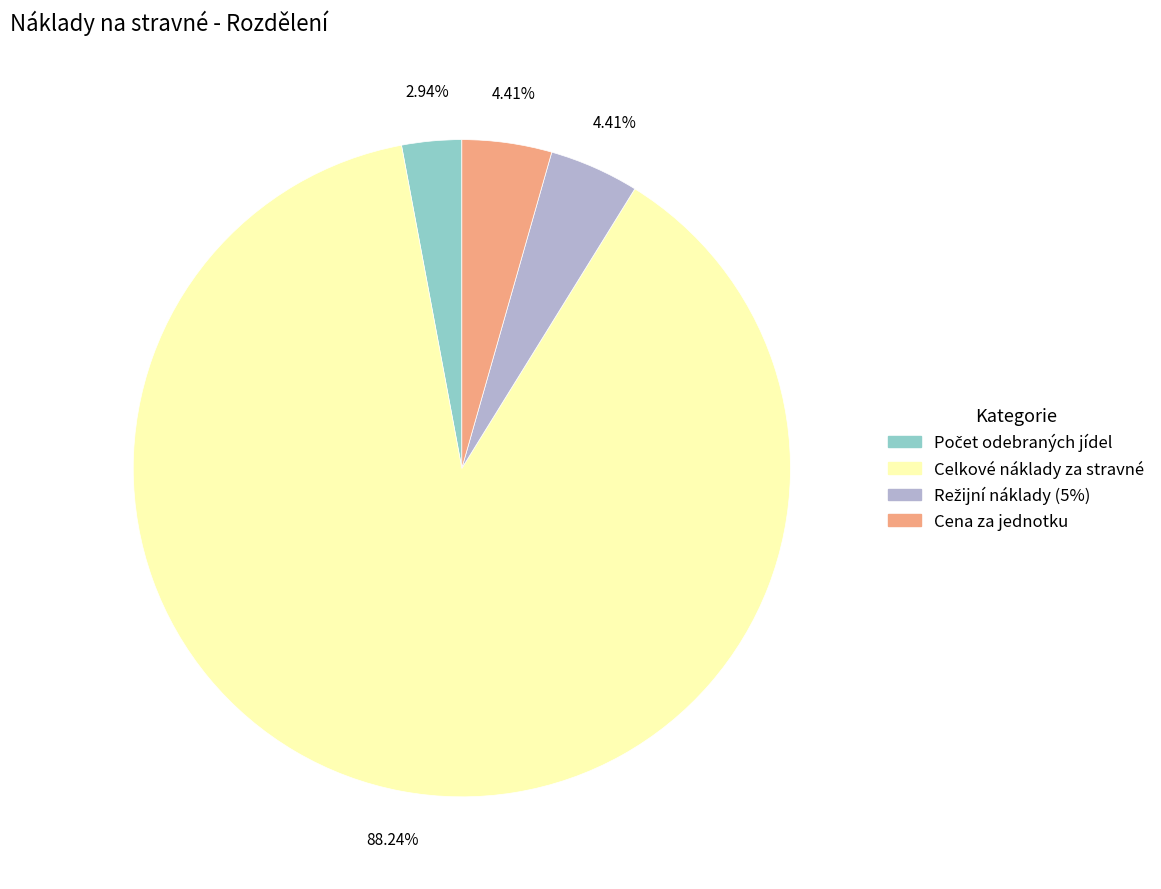

What percentage is NOT represented by Celkové náklady za stravné?

11.8%